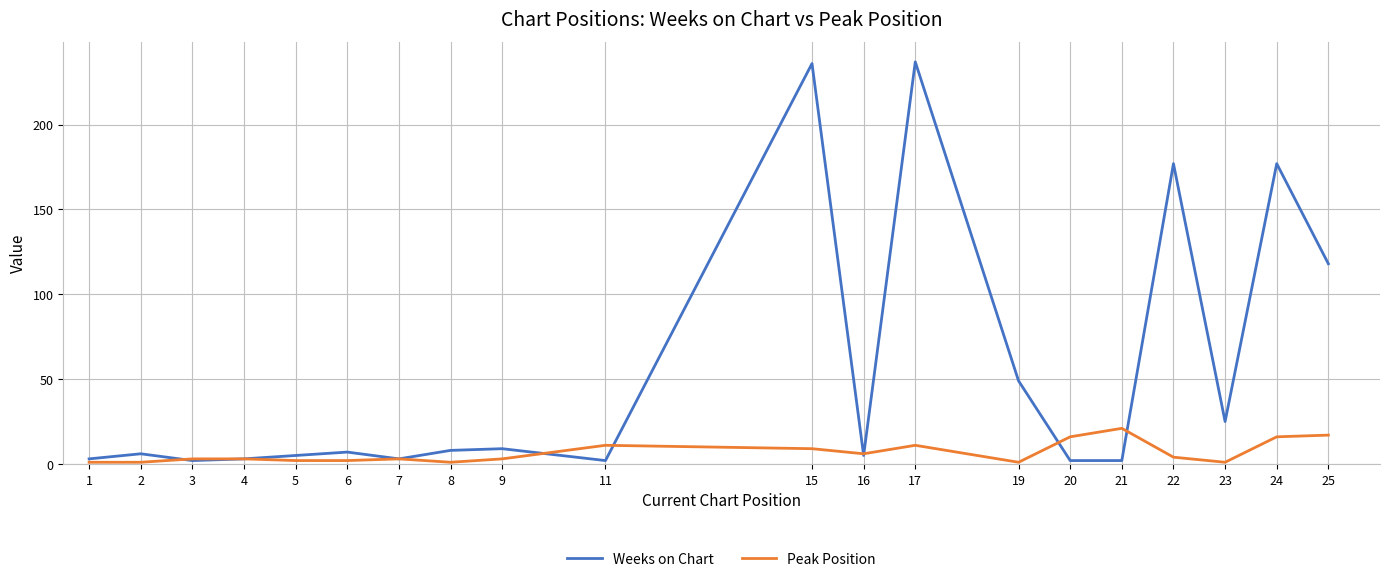

Reading left to right, transcribe all the data shown in this chart.

Weeks on Chart: 1=3	2=6	3=2	4=3	5=5	6=7	7=3	8=8	9=9	11=2	15=236	16=5	17=237	19=49	20=2	21=2	22=177	23=25	24=177	25=118
Peak Position: 1=1	2=1	3=3	4=3	5=2	6=2	7=3	8=1	9=3	11=11	15=9	16=6	17=11	19=1	20=16	21=21	22=4	23=1	24=16	25=17